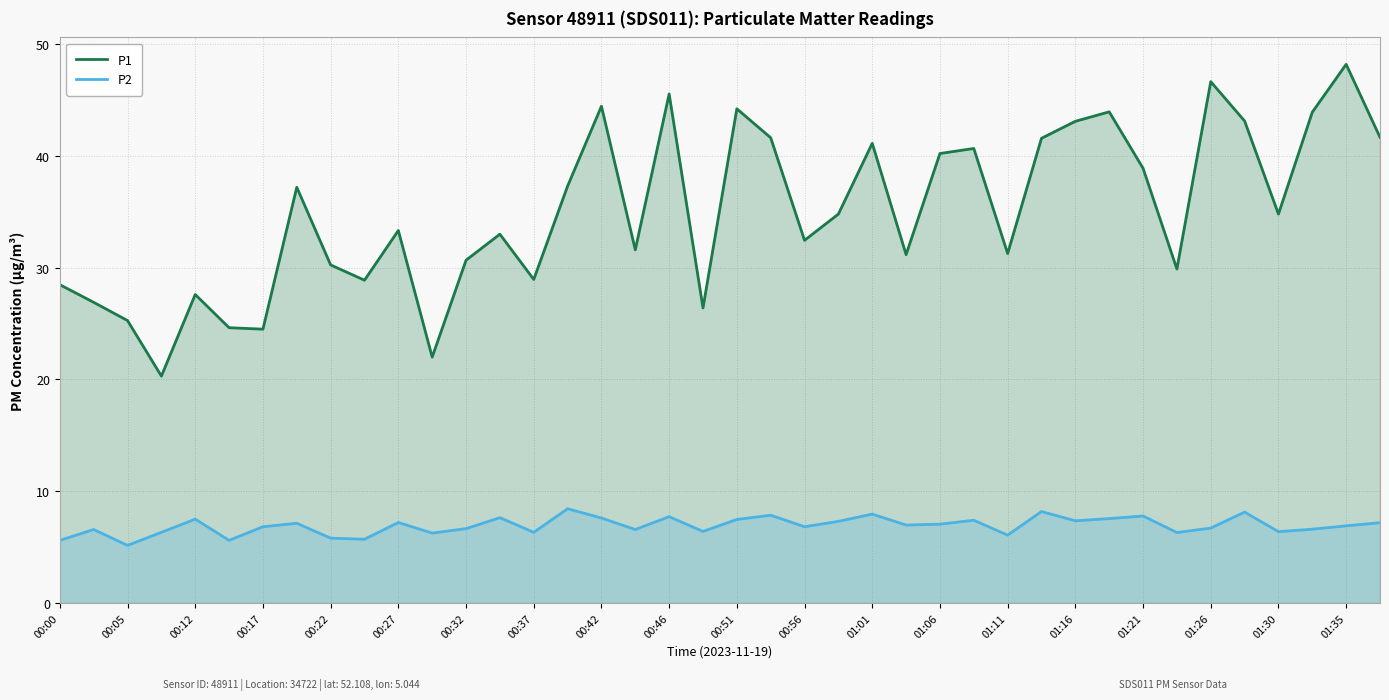

List the series in order of their peak value, lowest first.

P2, P1